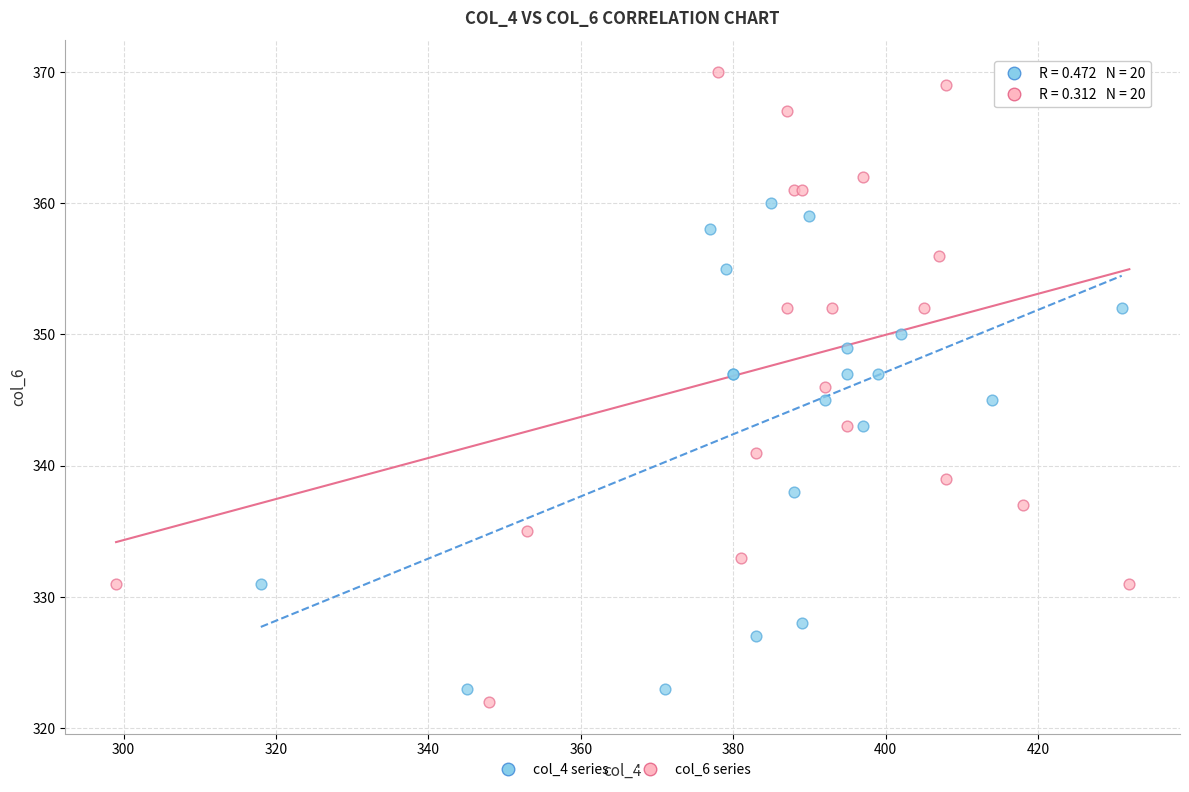

Which series contains the lowest Y value?

col_6 series